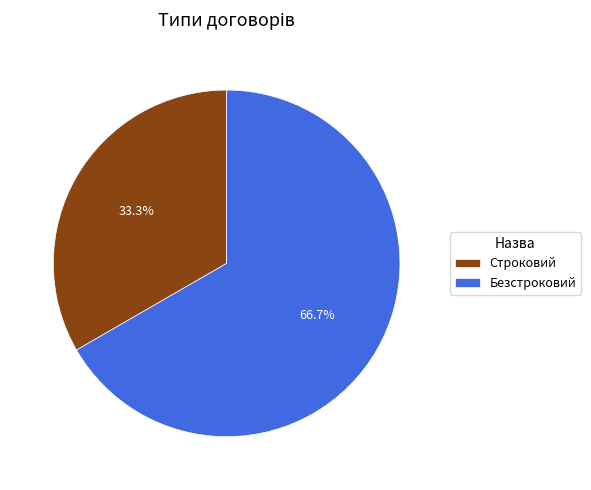

To the nearest percent, what is the difference between the Строковий and Безстроковий slice percentages?

33%